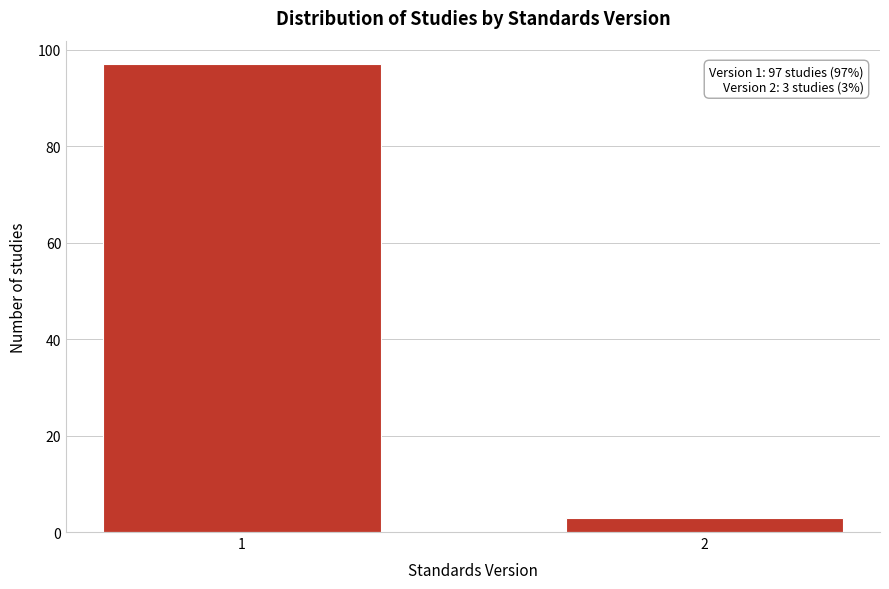

Reading right to left, extract all data points from this chart.

2=3	1=97